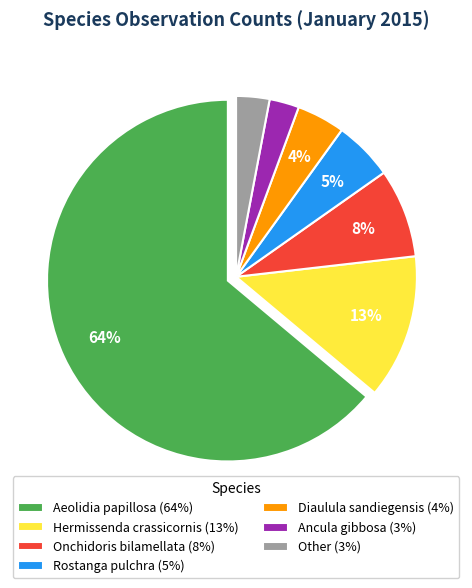

How many segments does this pie chart have?

7